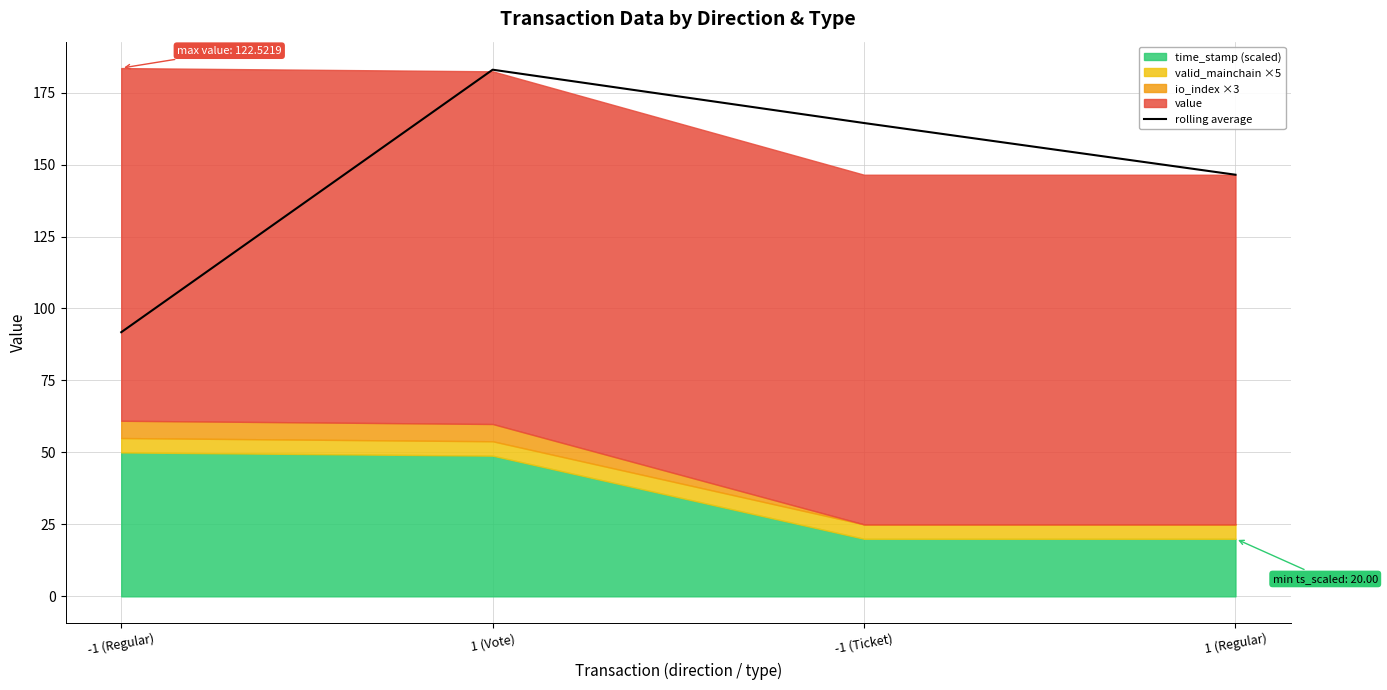

What is the minimum value shown in the chart?

91.8